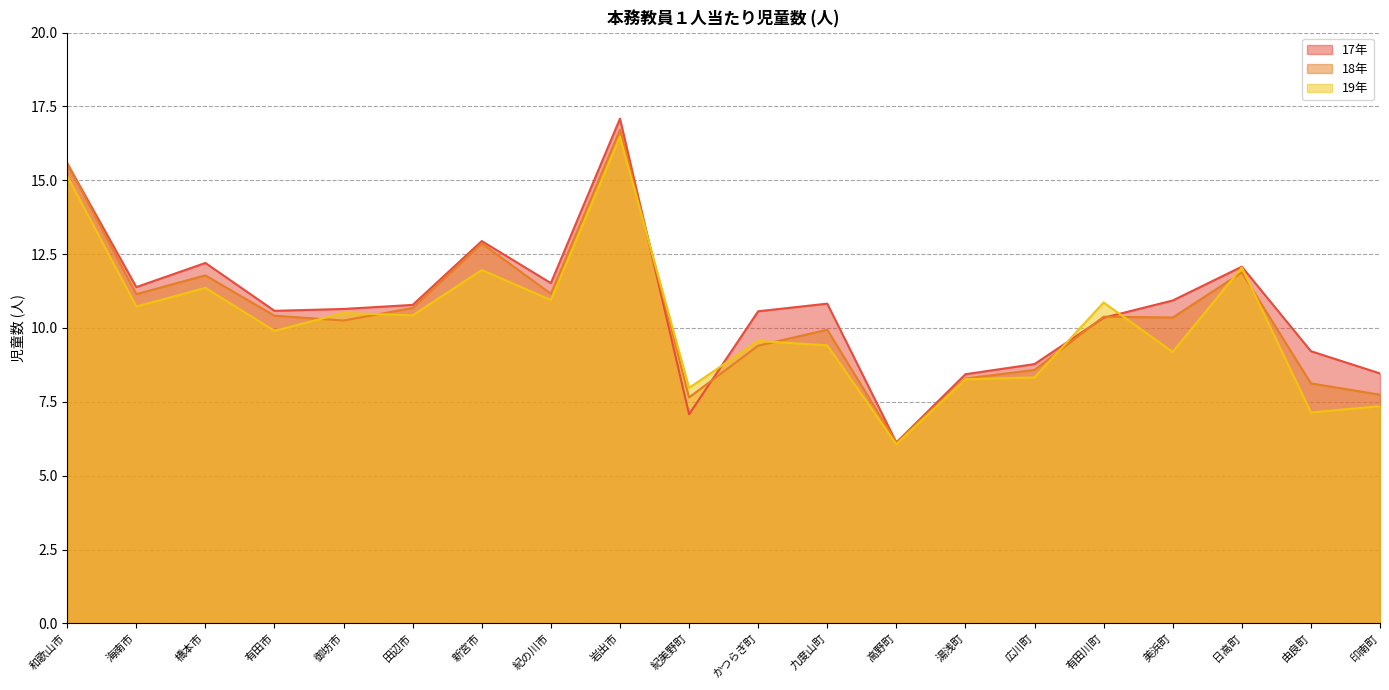

Rank the series by their maximum value, from highest to lowest.

17年, 18年, 19年